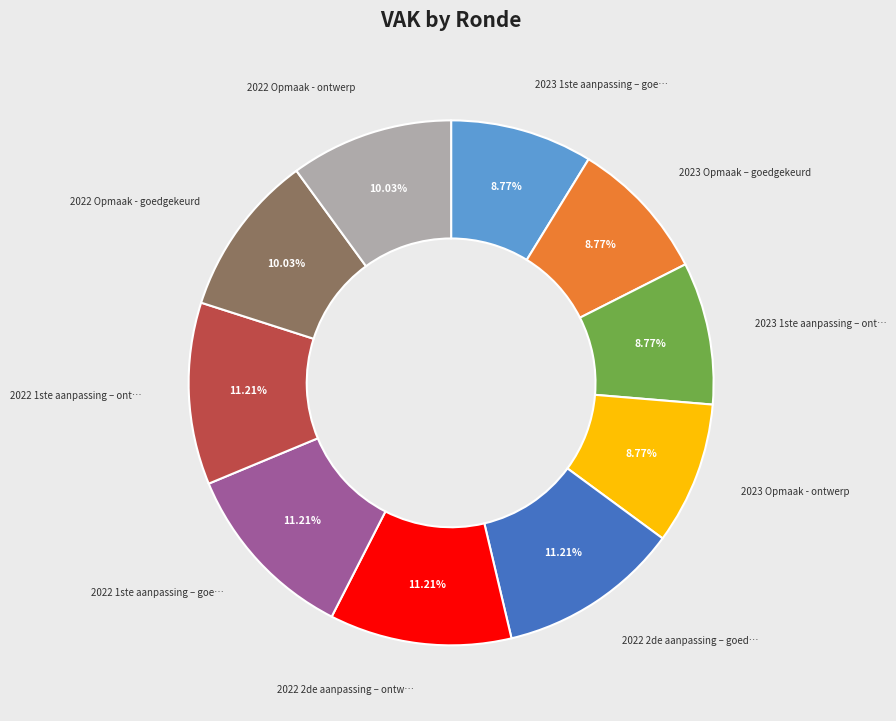

Count the number of slices in the pie.

10